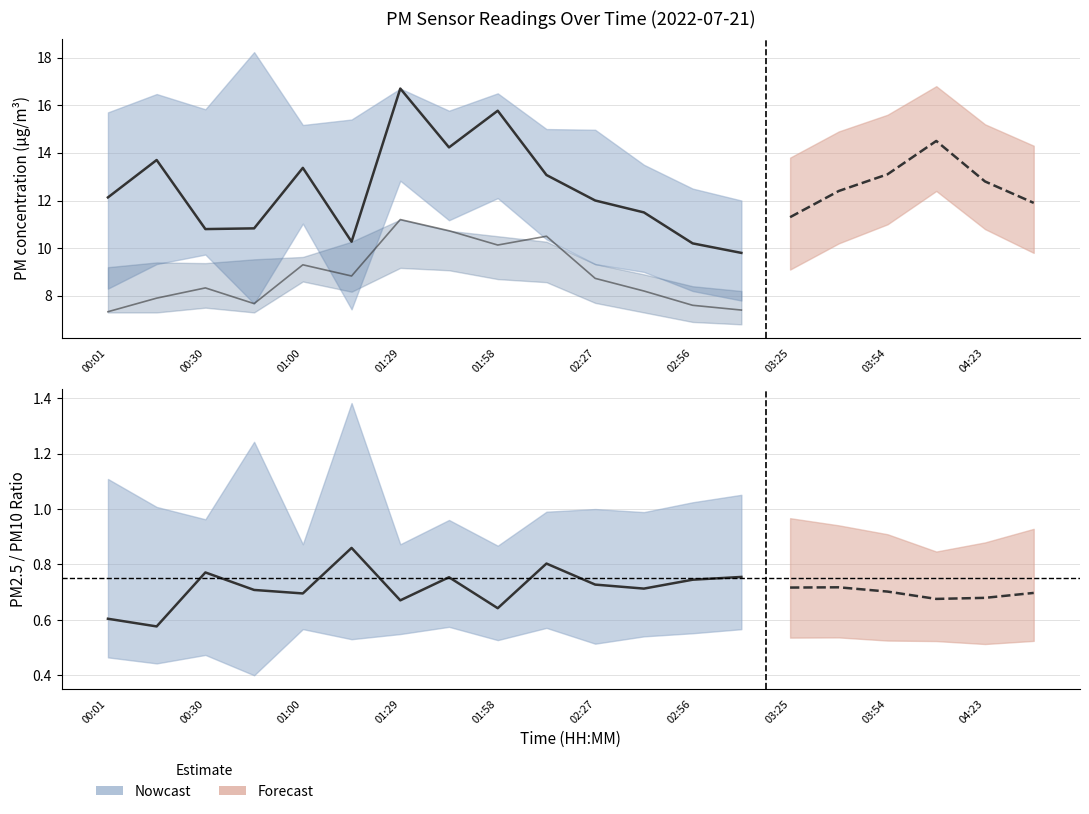

Which series has the largest total across all categories?

P1 (PM10)